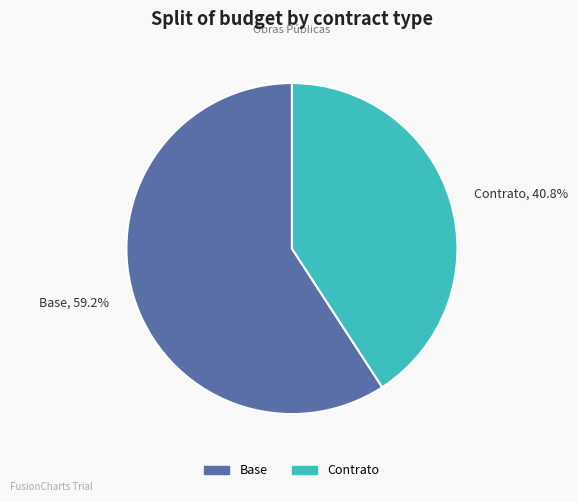

Which category accounts for the majority?

Base